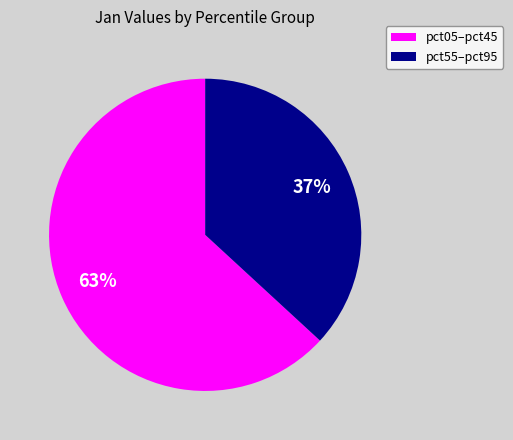

To the nearest percent, what is the average slice percentage?

50%